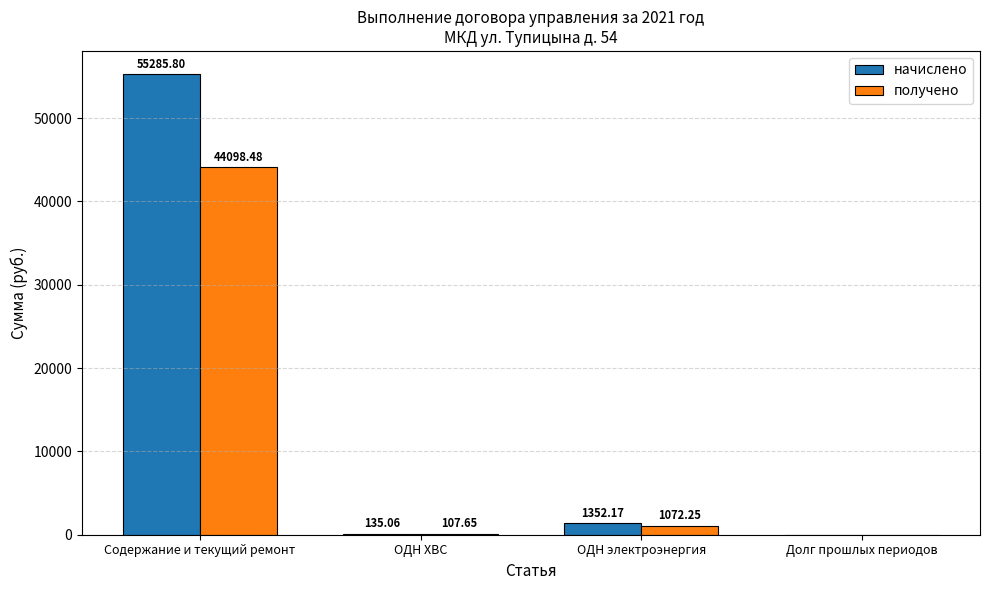

What is the difference between the начислено values at Содержание и текущий ремонт and ОДН ХВС?

55150.7